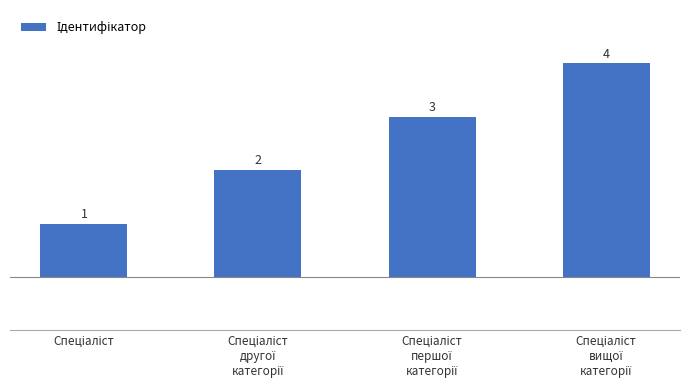

Count the values in the range 2 to 4.

3